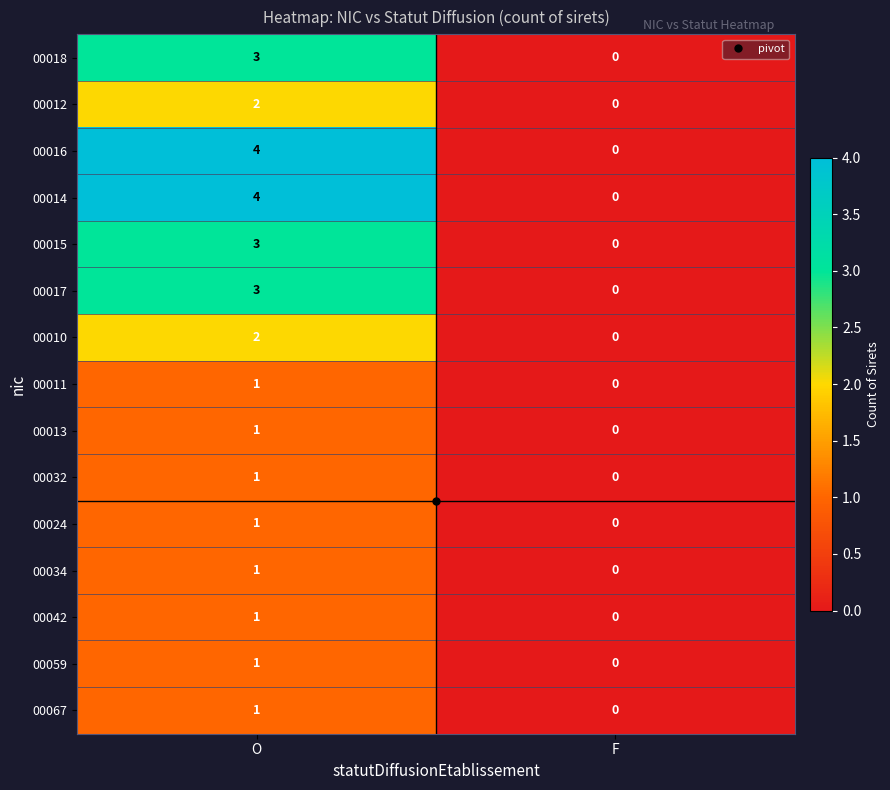

Which label corresponds to the largest value in the chart?

O